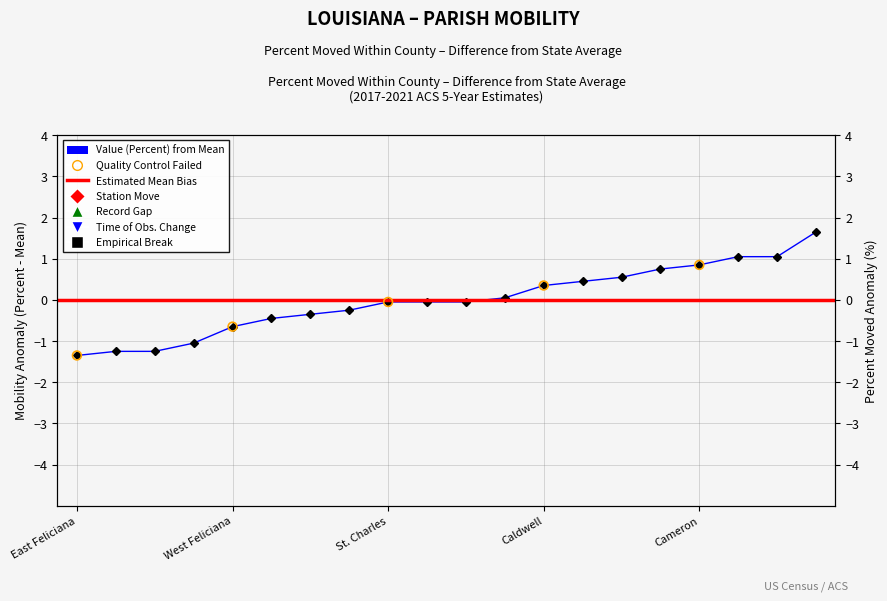

Between percent and 11, which is larger?

11